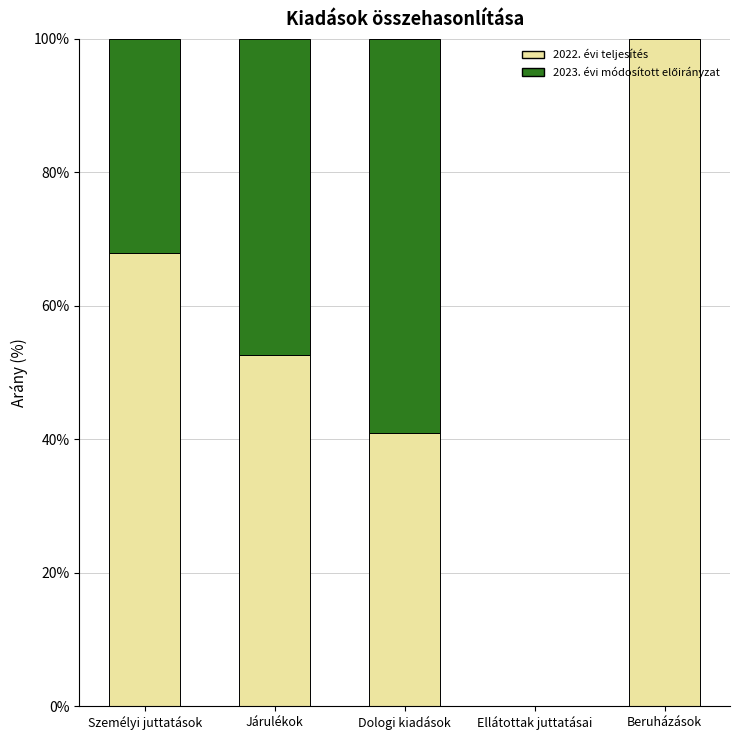

Are the bars grouped side by side (vs. stacked)?

No